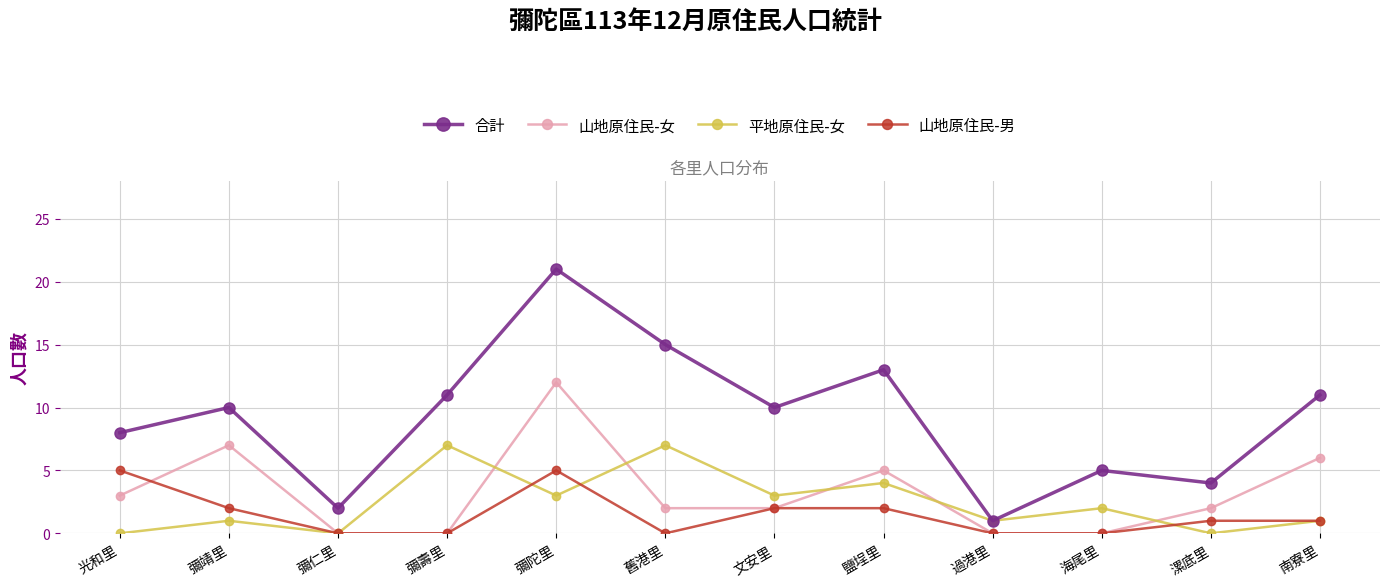

Read the 山地原住民-男 value at 文安里.

2